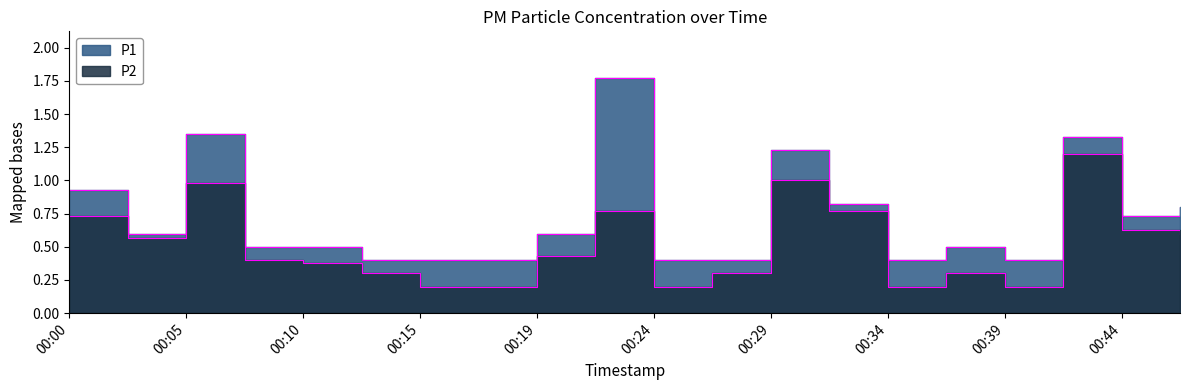

Reading left to right, what are all the values shown in this chart?

P1: 00:00=0.9	00:02=0.6	00:05=1.4	00:07=0.5	00:10=0.5	00:12=0.4	00:15=0.4	00:17=0.4	00:19=0.6	00:22=1.8	00:24=0.4	00:27=0.4	00:29=1.2	00:32=0.8	00:34=0.4	00:37=0.5	00:39=0.4	00:42=1.3	00:44=0.7	00:47=0.8
P2: 00:00=0.7	00:02=0.6	00:05=1.0	00:07=0.4	00:10=0.4	00:12=0.3	00:15=0.2	00:17=0.2	00:19=0.4	00:22=0.8	00:24=0.2	00:27=0.3	00:29=1.0	00:32=0.8	00:34=0.2	00:37=0.3	00:39=0.2	00:42=1.2	00:44=0.6	00:47=0.6